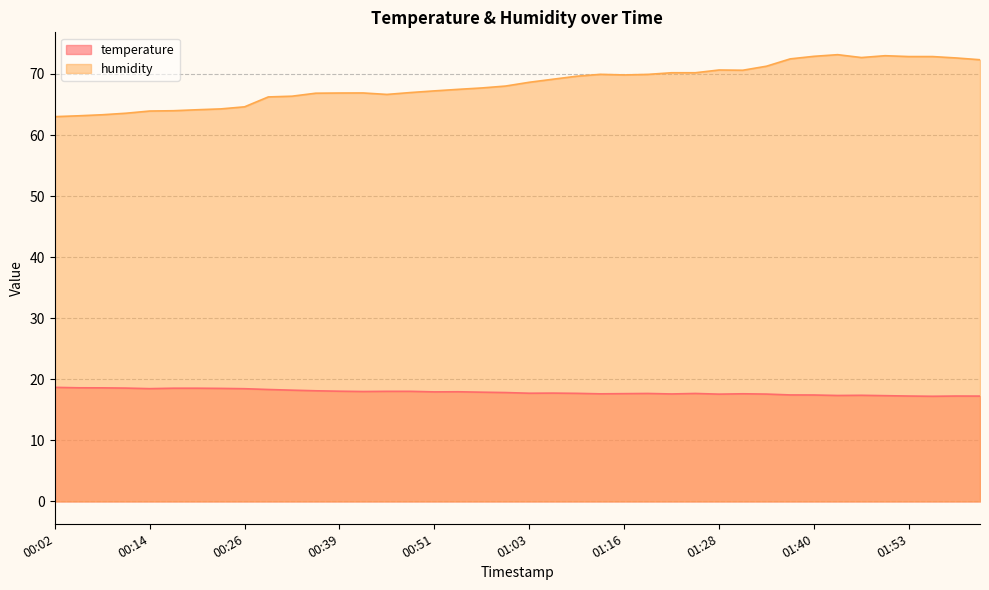

True or false: humidity and temperature intersect in this chart.

False